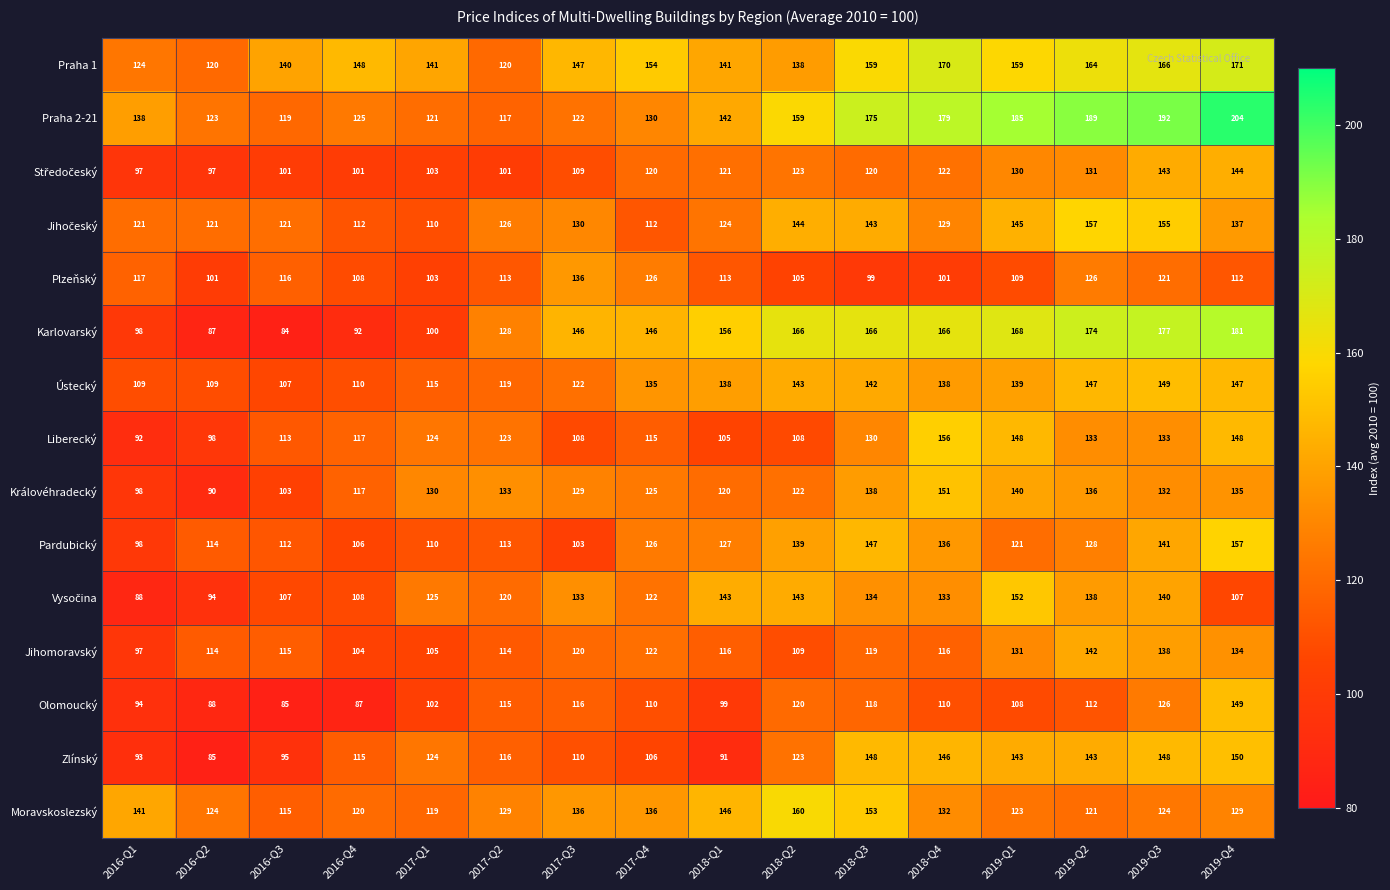

What is the maximum value shown in the chart?

204